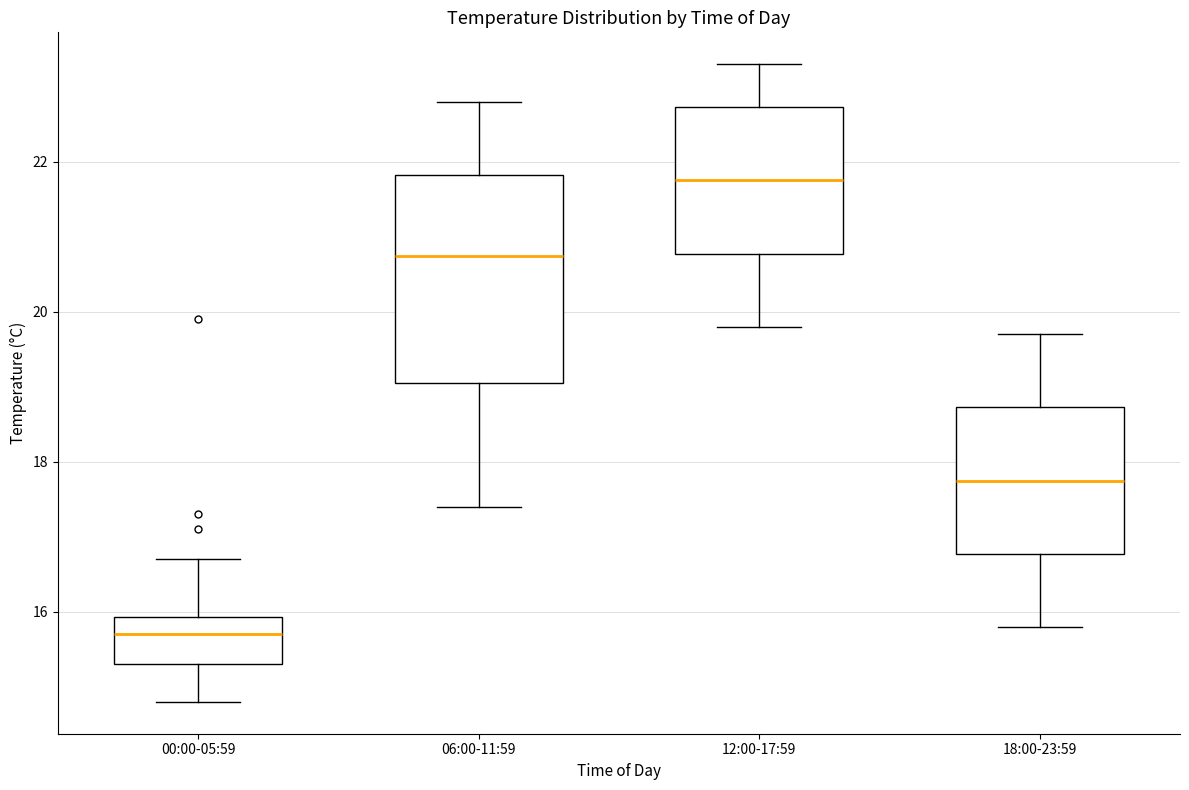

Where is the upper edge of the box for 18:00-23:59 on the y-axis? The values are not printed on the chart, so give them approximately, as read against the axis.

18.8